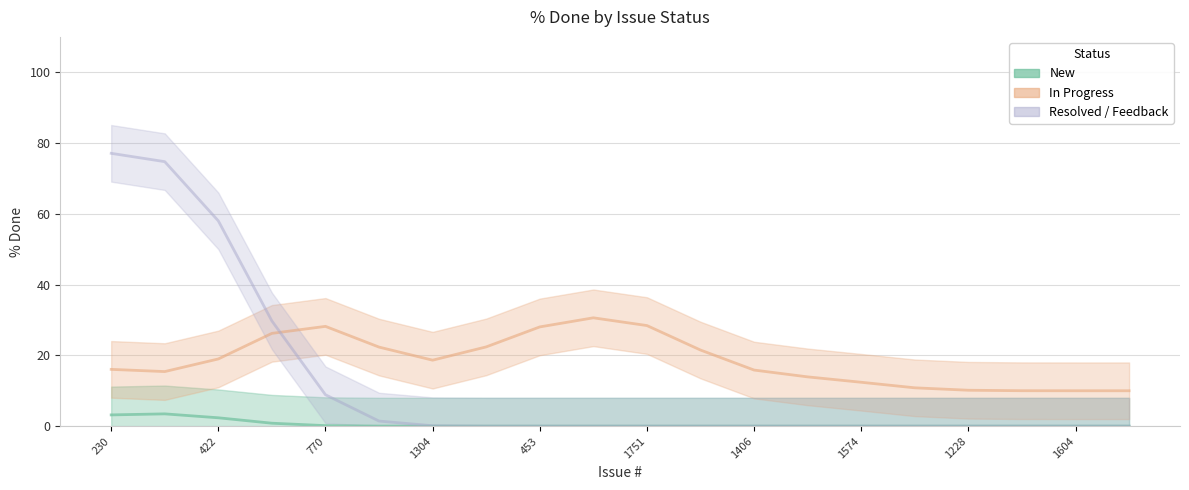

True or false: In Progress and New intersect in this chart.

False